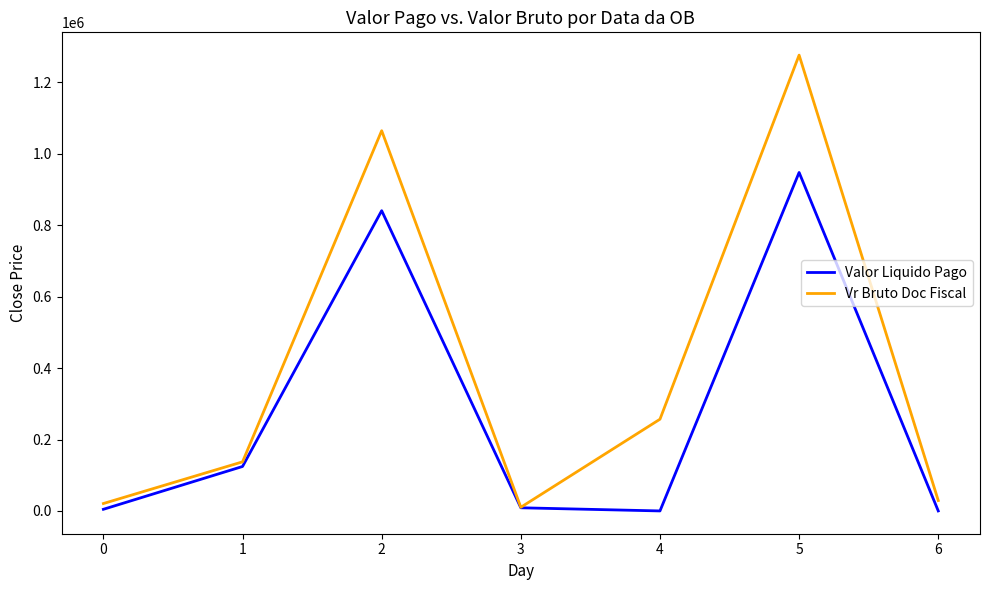

At which category is the sum across all series the highest?

5